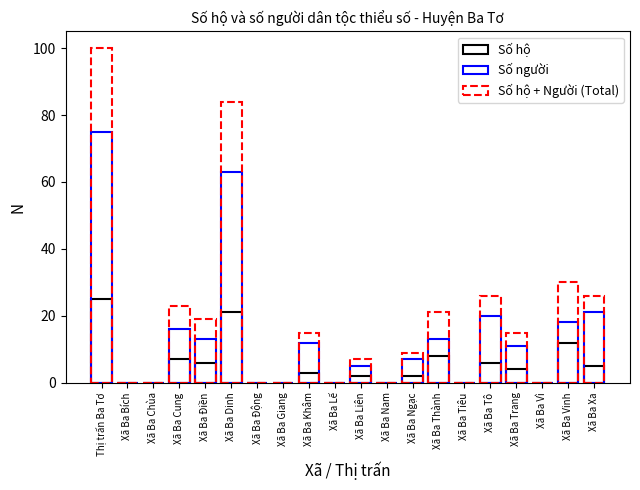

The value of Số hộ at Xã Ba Xa is 9. True or false?

False